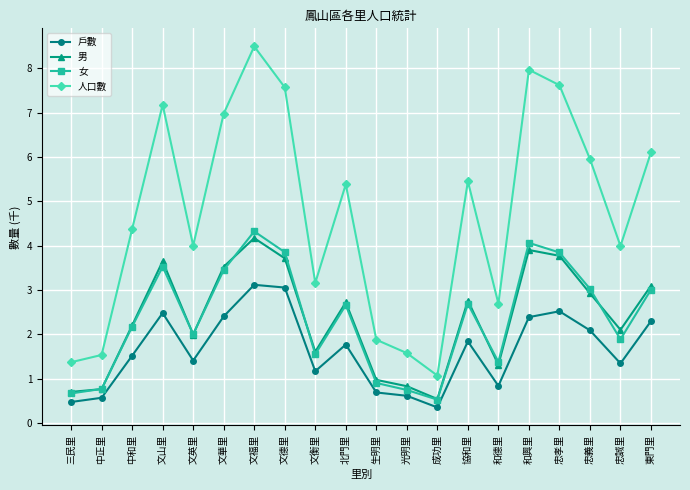

True or false: 人口數 has more than 1 interior local peaks.

True